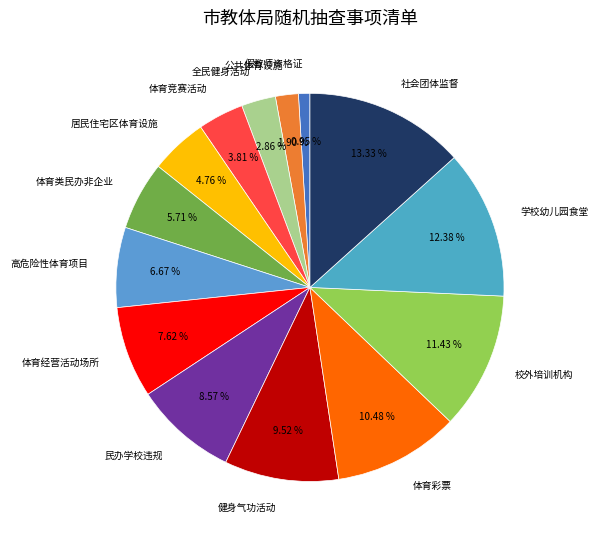

Is the sum of 体育竞赛活动 and 体育类民办非企业 greater than half?

No